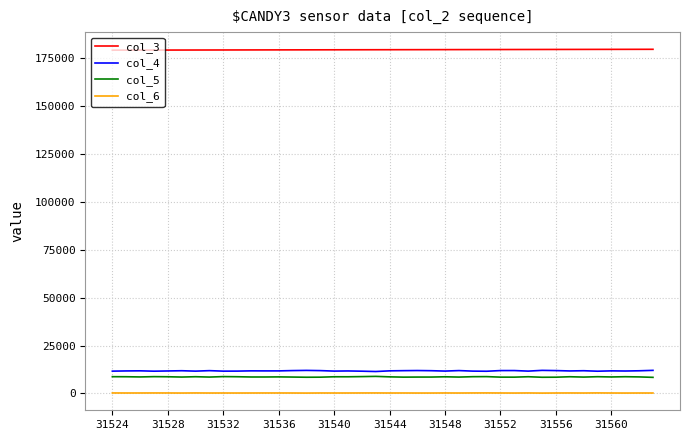

True or false: col_6 and col_3 cross at least once.

False